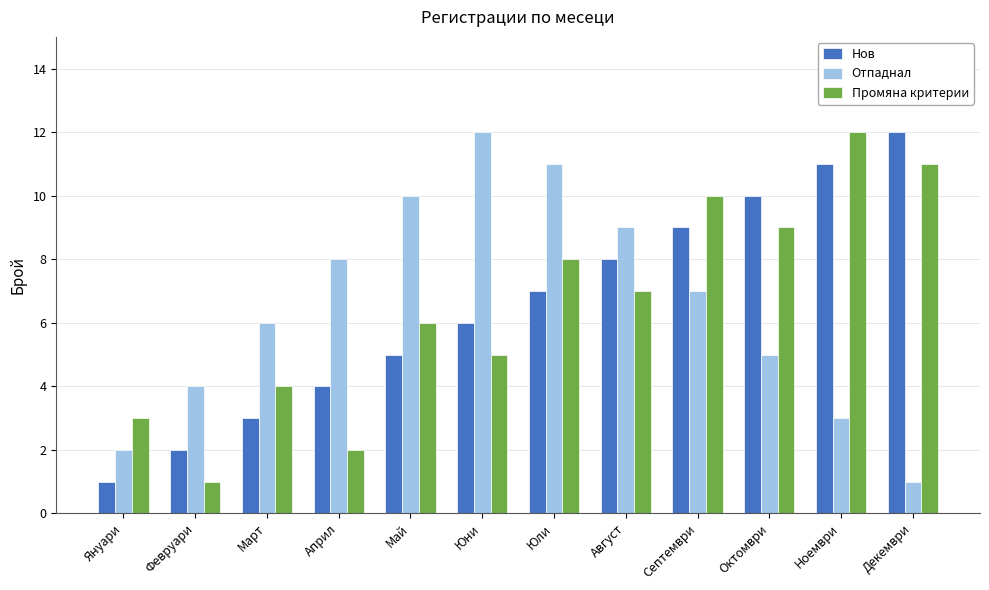

How many bars are there in total?

36